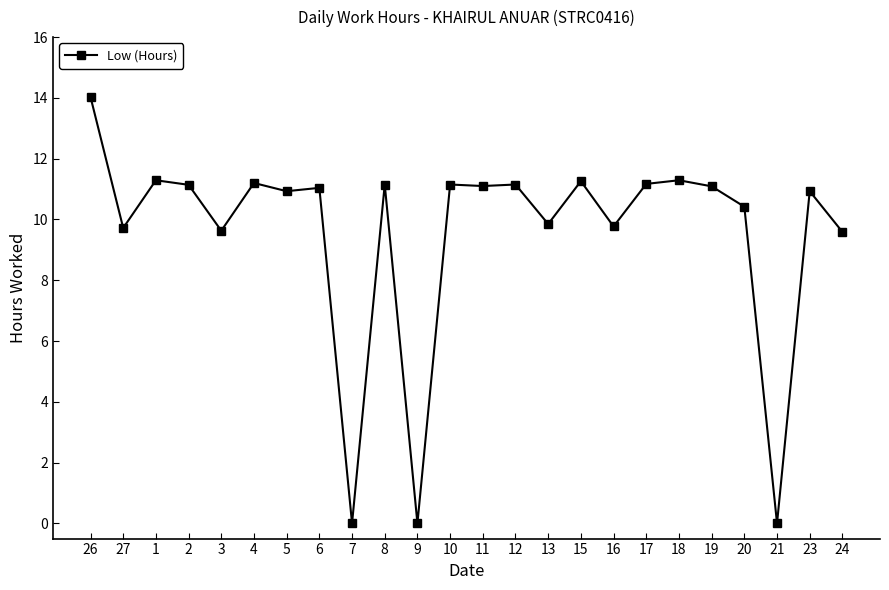

Does the chart have visible grid lines?

No